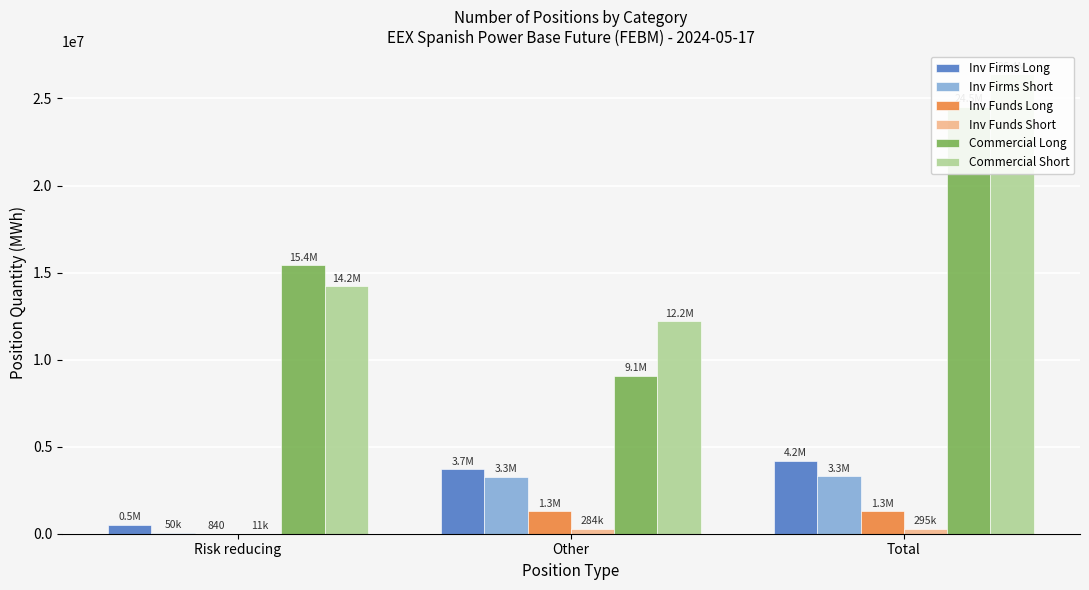

What is the difference between the maximum and minimum values in the Inv Firms Short series?

3256208